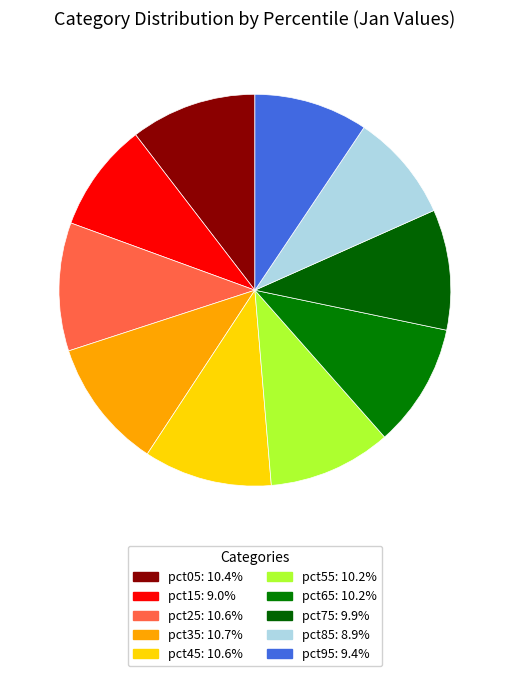

What is the smallest slice in the pie chart?

pct85